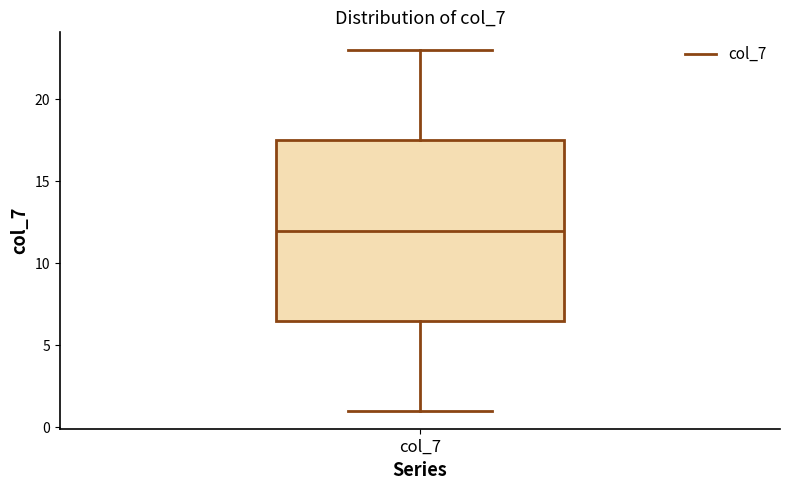

Where does the lower whisker of the box for col_7 end on the y-axis? The values are not printed on the chart, so give them approximately, as read against the axis.

1.0